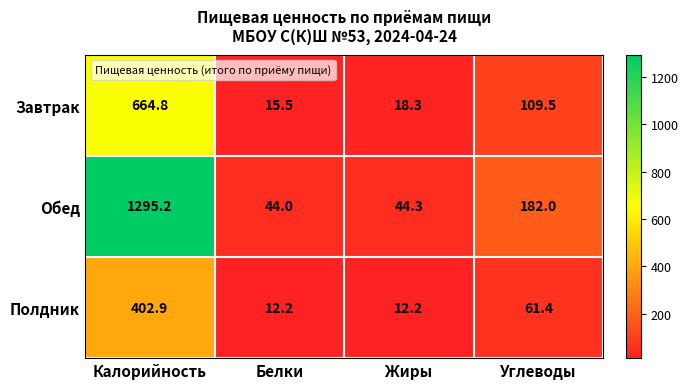

Which series changed the most between Калорийность and Углеводы?

Обед